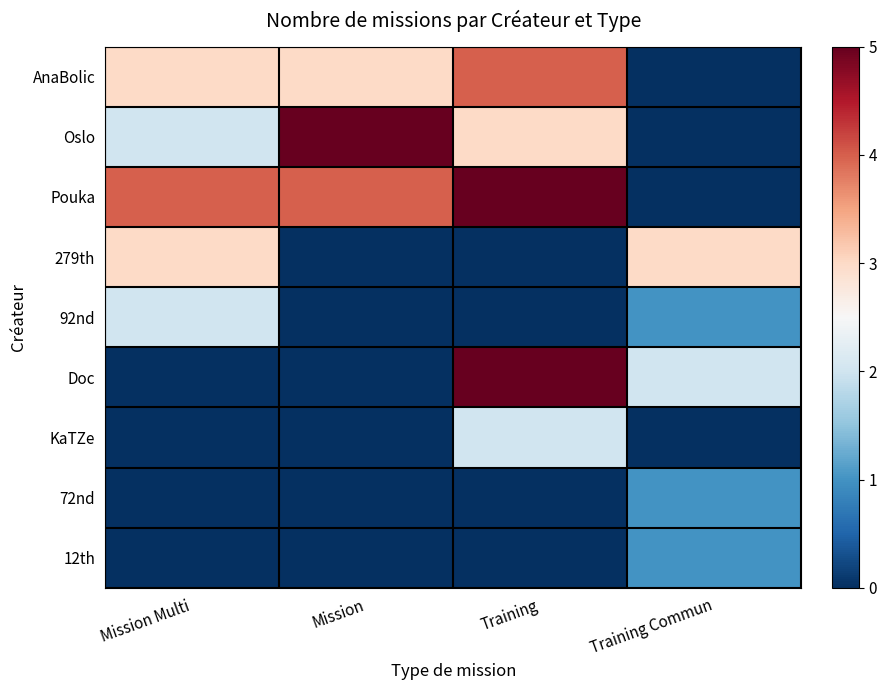

Reading left to right, list all the values displayed in this chart.

AnaBolic: Mission Multi=3	Mission=3	Training=4	Training Commun=0
Oslo: Mission Multi=2	Mission=5	Training=3	Training Commun=0
Pouka: Mission Multi=4	Mission=4	Training=5	Training Commun=0
279th: Mission Multi=3	Mission=0	Training=0	Training Commun=3
92nd: Mission Multi=2	Mission=0	Training=0	Training Commun=1
Doc: Mission Multi=0	Mission=0	Training=5	Training Commun=2
KaTZe: Mission Multi=0	Mission=0	Training=2	Training Commun=0
72nd: Mission Multi=0	Mission=0	Training=0	Training Commun=1
12th: Mission Multi=0	Mission=0	Training=0	Training Commun=1